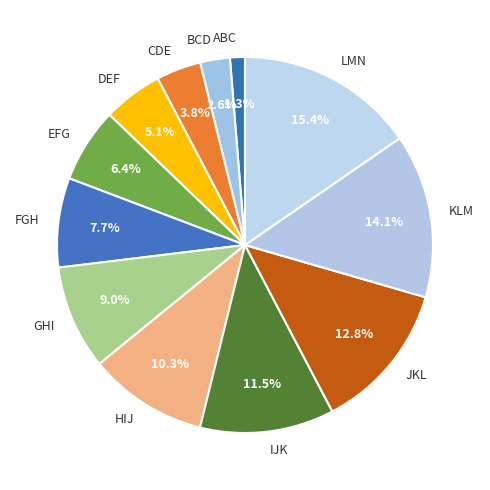

Between EFG and KLM, which is larger?

KLM